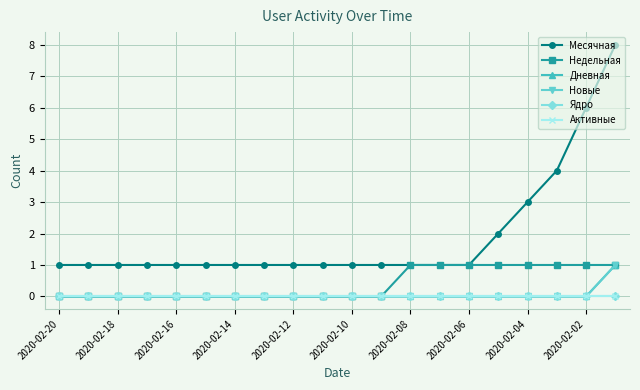

True or false: Месячная and Дневная cross at least once.

False